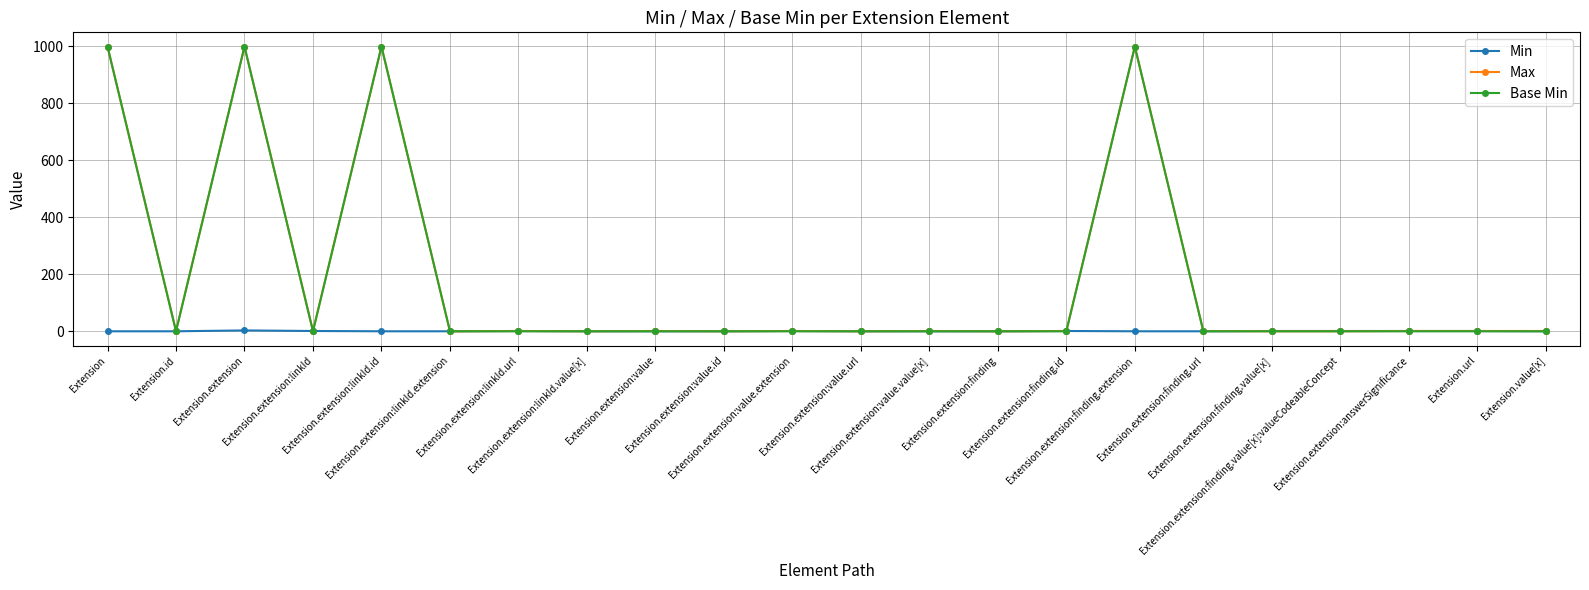

True or false: Base Min has more than 1 points higher than both neighbors.

True